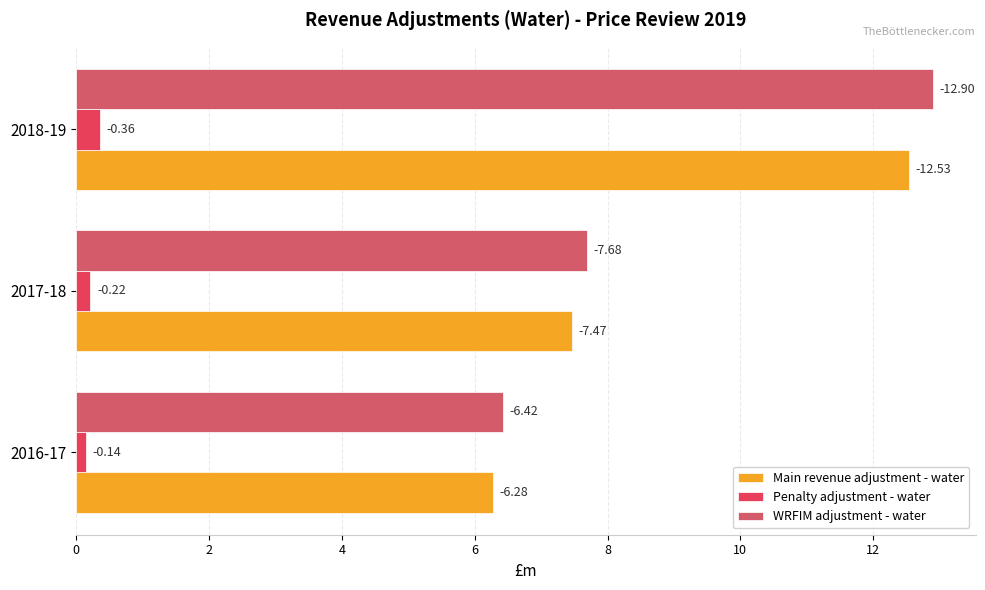

What is the greatest value displayed?

12.9